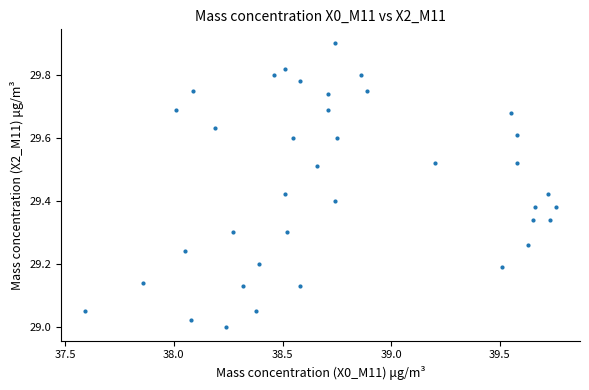

What is the range of Y values (max minus min)?

0.9